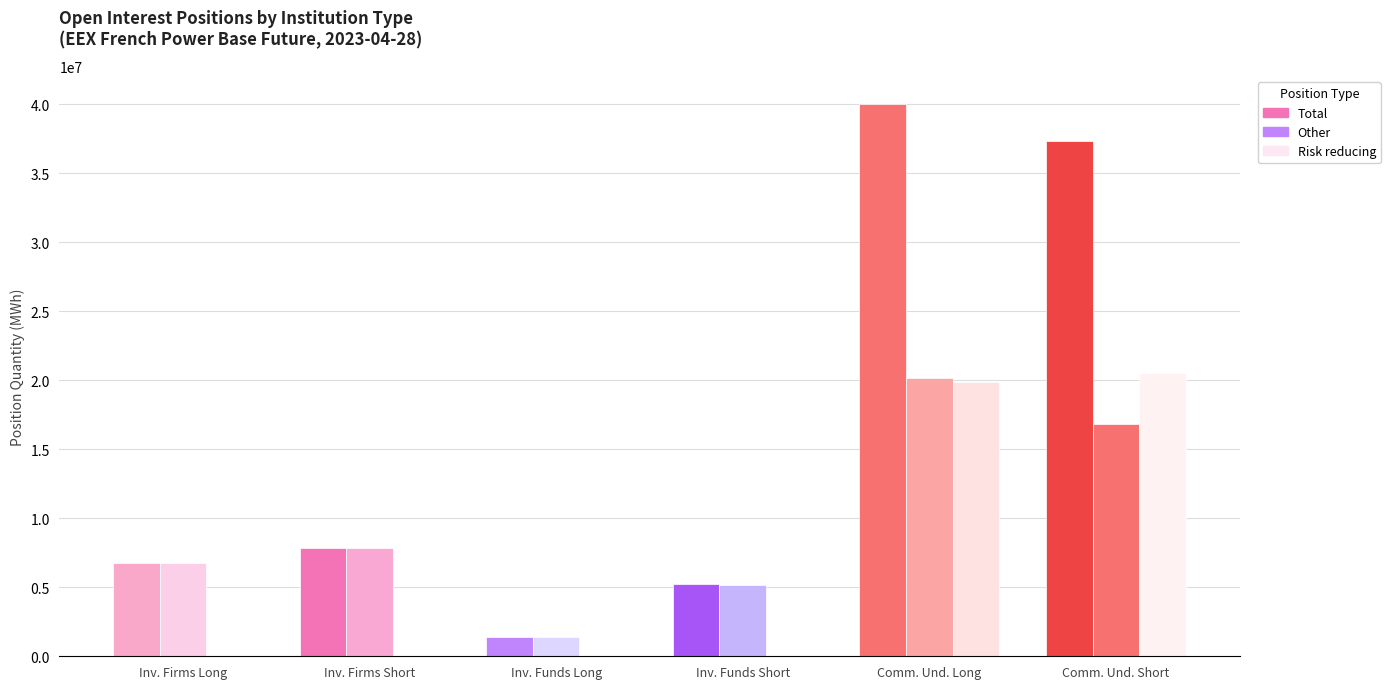

How many data points does each series have?

6